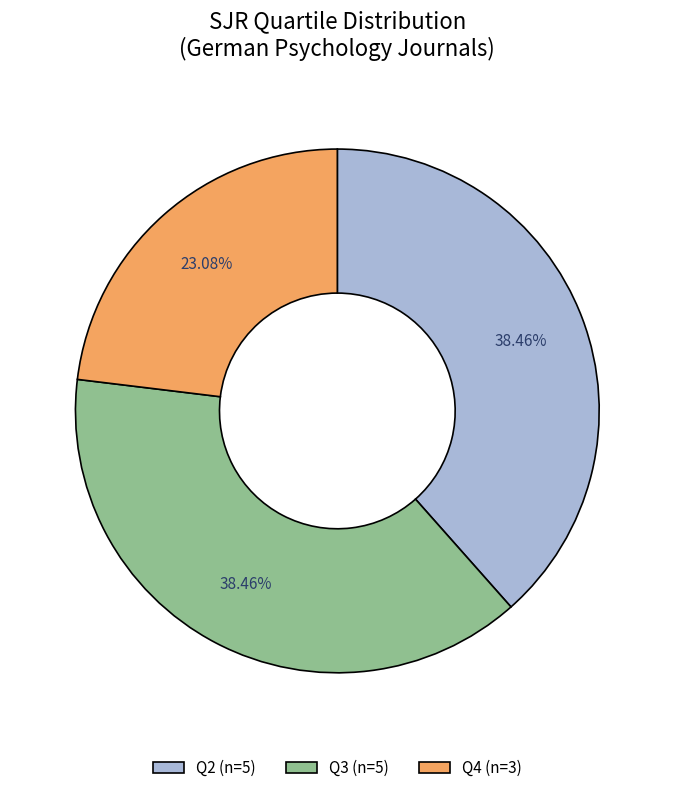

Between Q2 (n=5) and Q4 (n=3), which is larger?

Q2 (n=5)